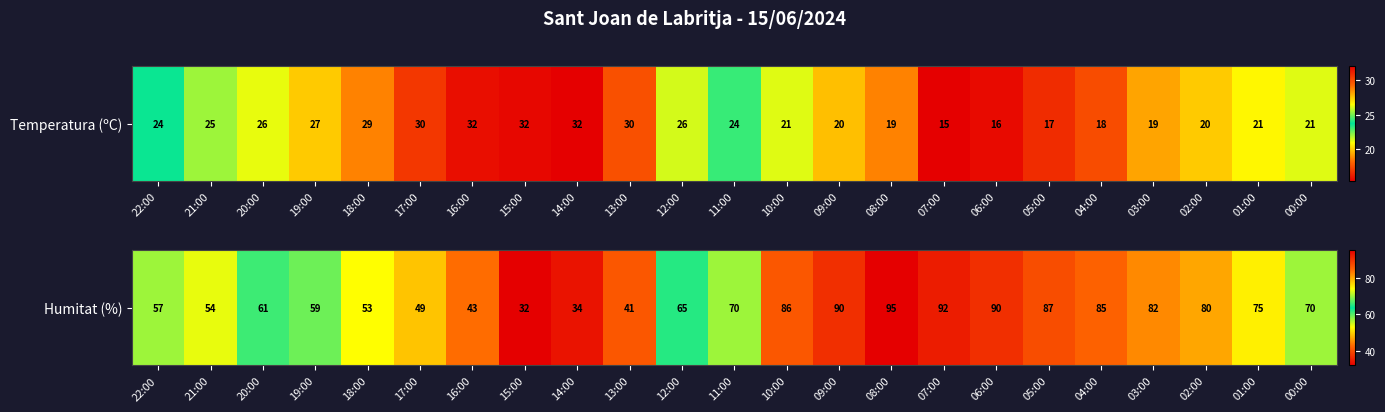

At which label does the data first exceed 70?

10:00